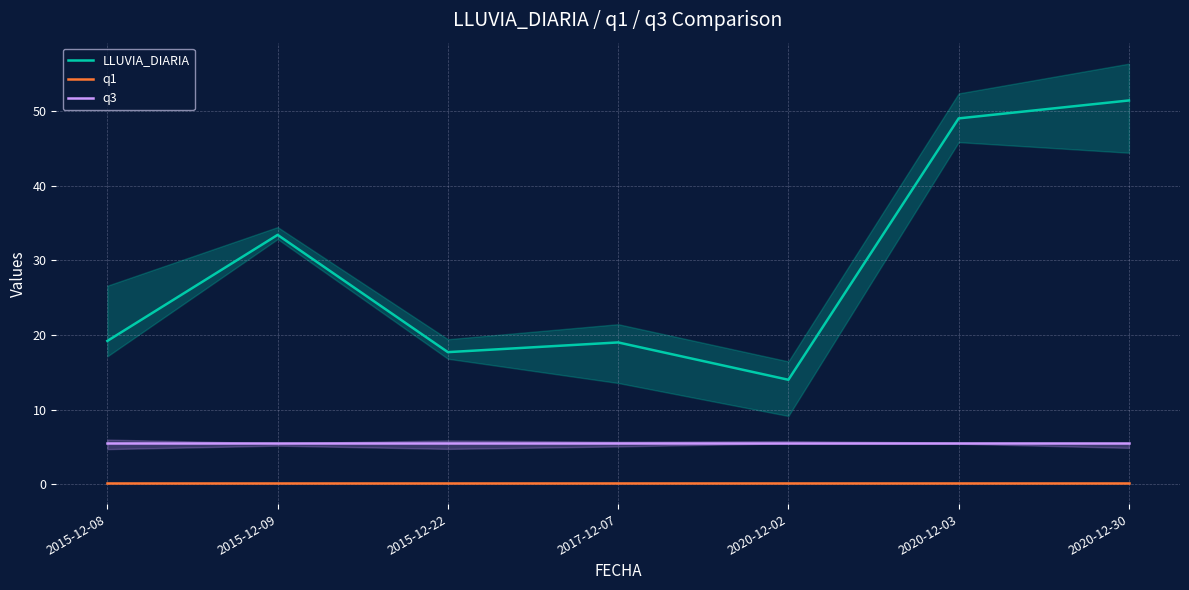

At which label does q3 reach its minimum?

2015-12-08